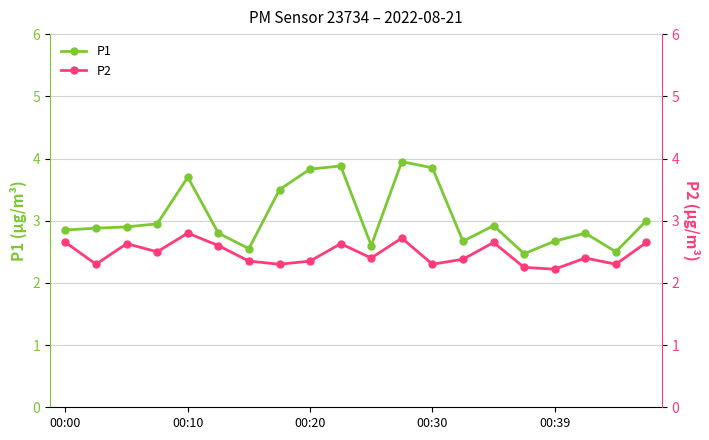

List the series in order of their peak value, lowest first.

P2, P1